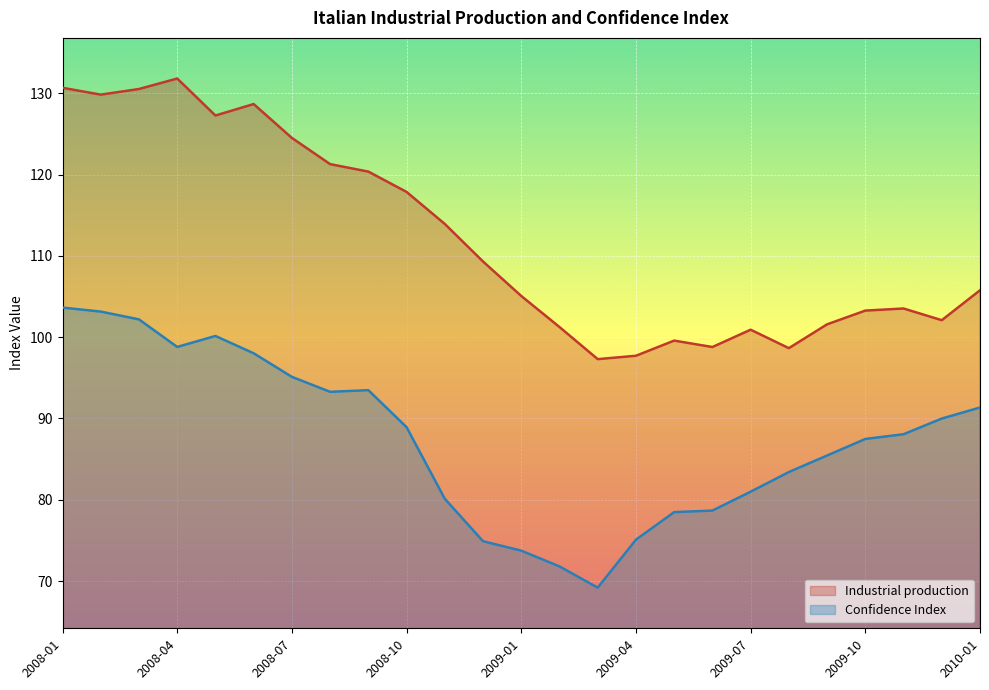

What is the sum of all Industrial production values?

2801.6